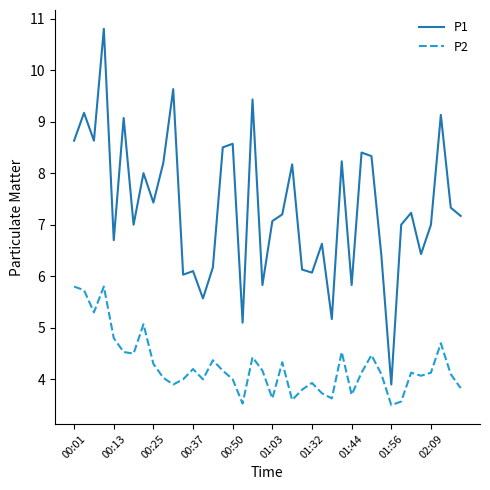

Rank the series by their maximum value, from lowest to highest.

P2, P1